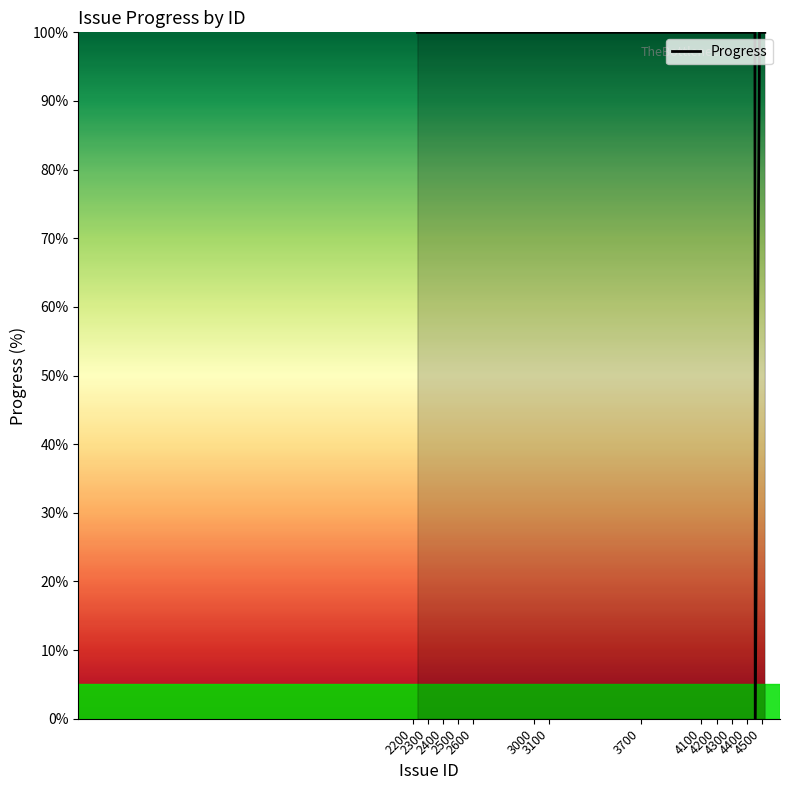

Reading left to right, what are all the values shown in this chart?

100	100	100	100	100	100	100	100	100	100	100	100	100	100	100	100	100	100	100	100	100	100	100	100	100	100	100	100	100	100	100	100	100	100	100	0	100	100